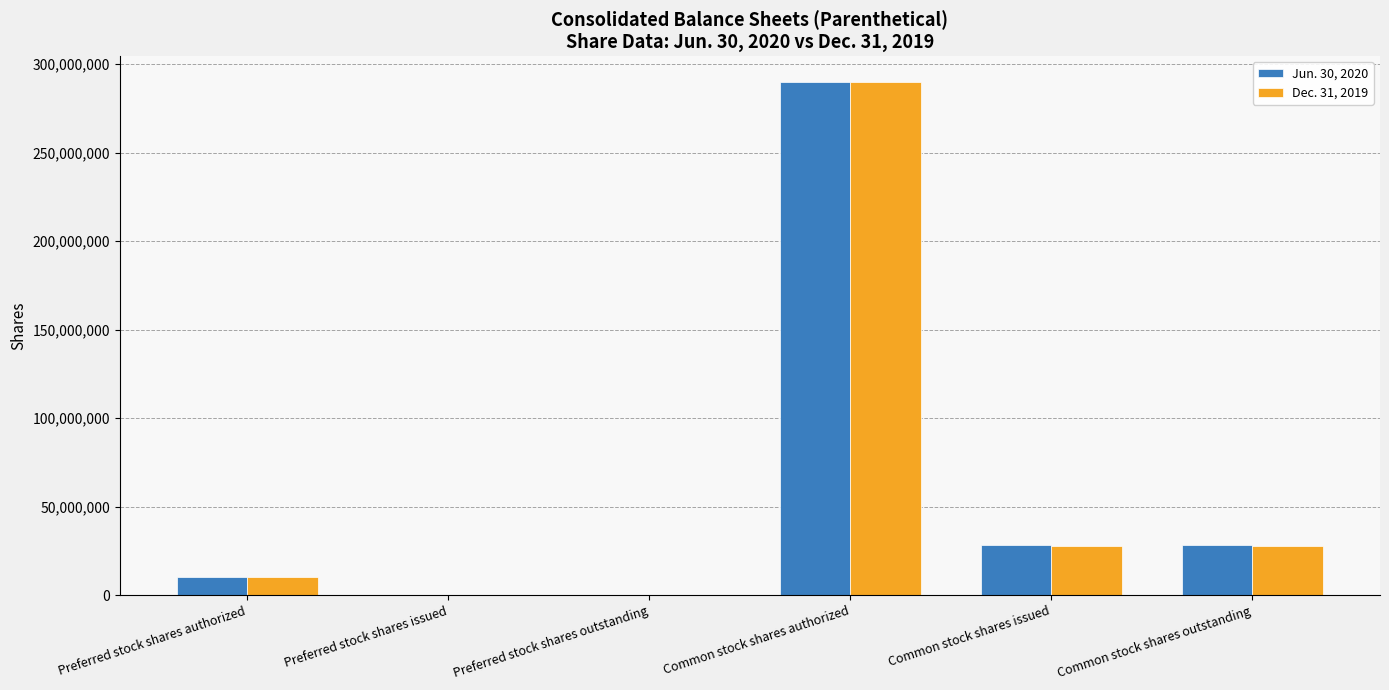

How many groups of bars are there?

6